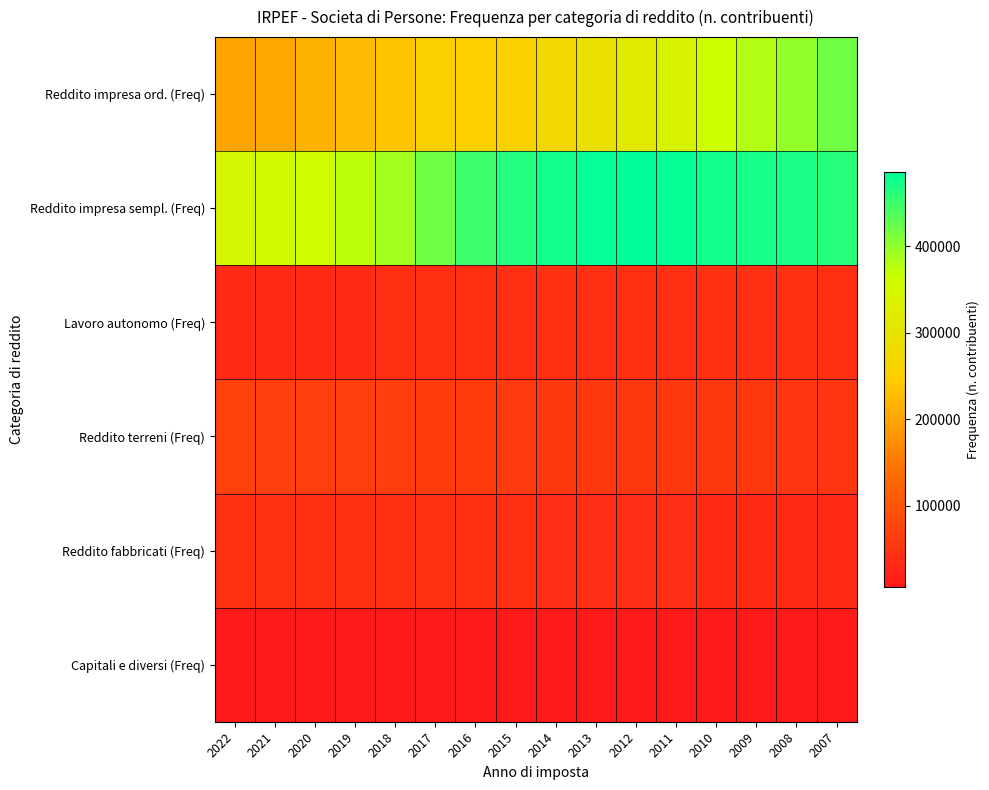

Between 2009 and 2013, which is larger?

2009